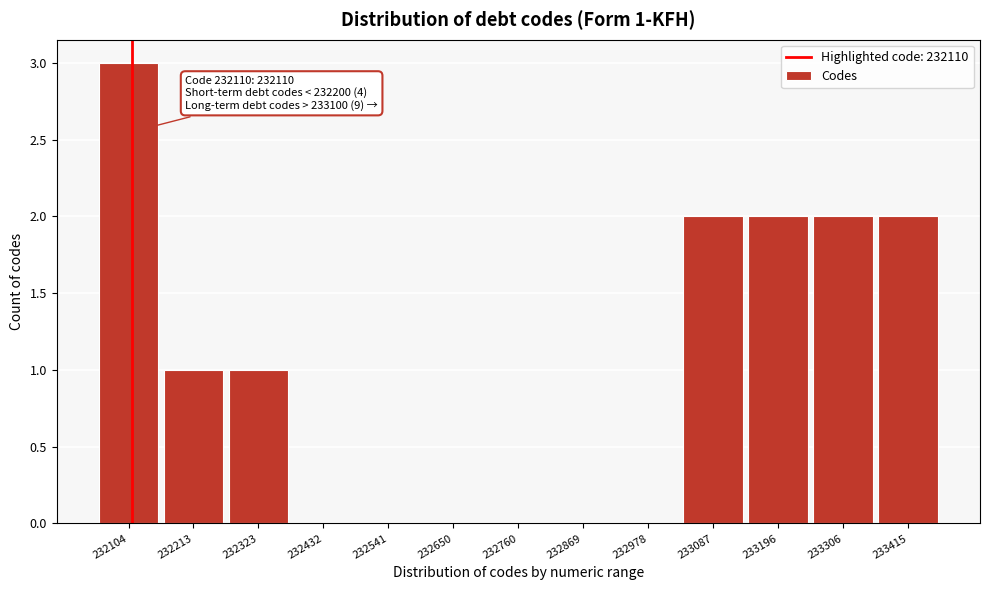

Over which range of the x-axis is the bar tallest?

232060 to 232160